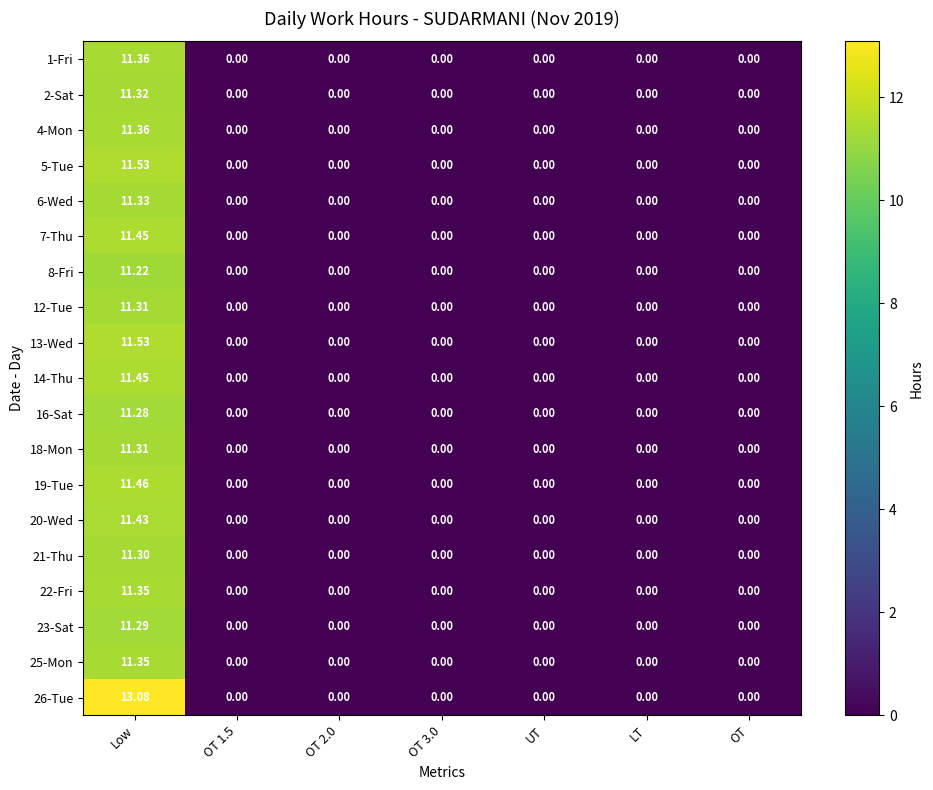

Which label corresponds to the largest value in the chart?

Low